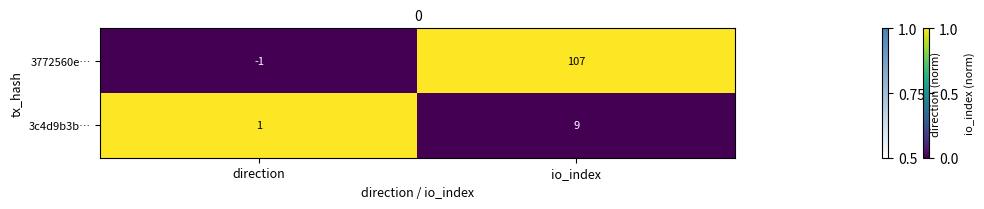

True or false: 3772560e… has a value of 36 at io_index.

False